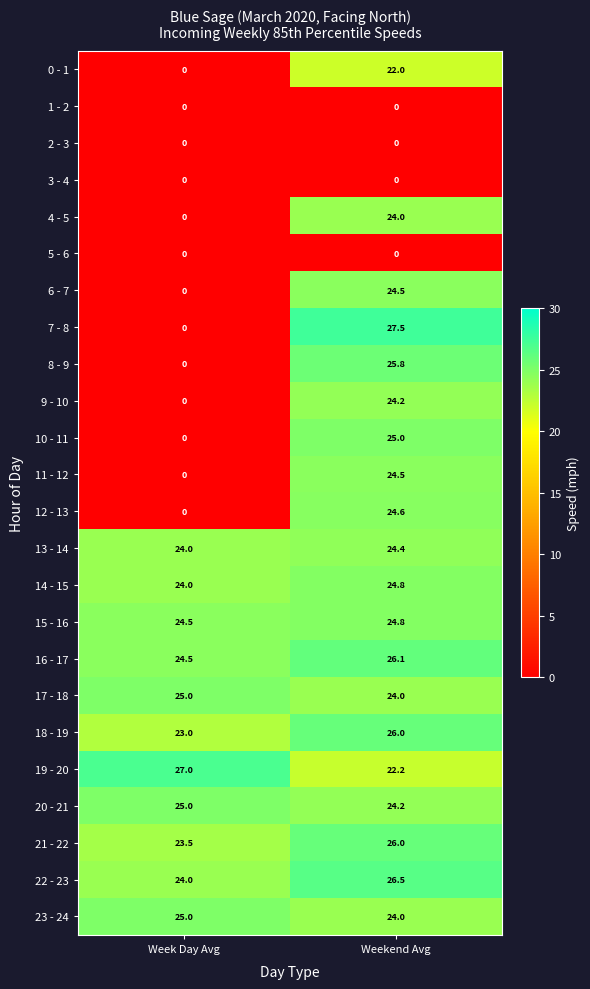

At which label does 16 - 17 first exceed 26?

Weekend Avg